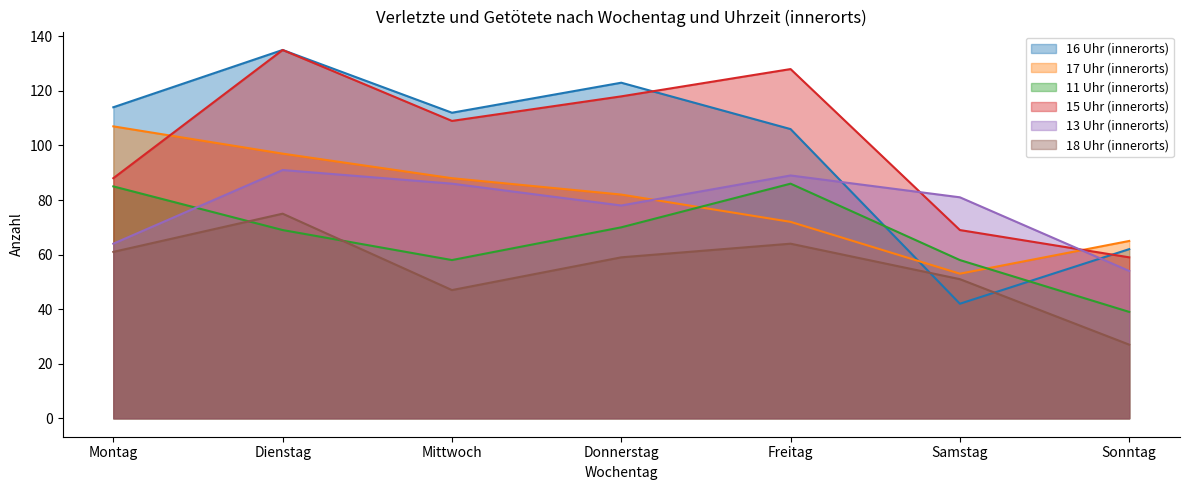

After their last crossing, which series has the higher values: 15 Uhr (innerorts) or 16 Uhr (innerorts)?

16 Uhr (innerorts)